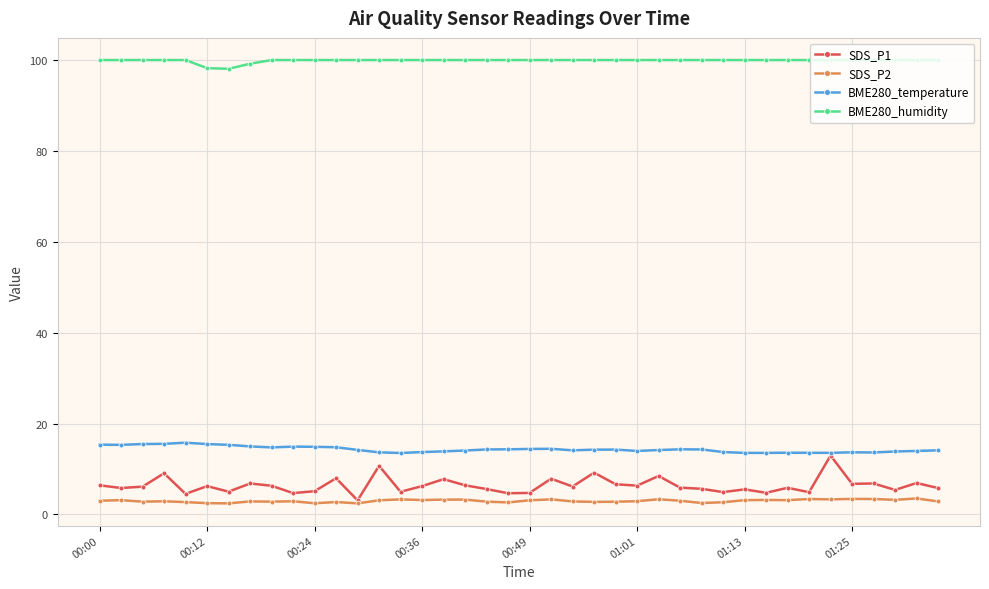

What is the value of the BME280_humidity point at the 26th from the left?

100.0